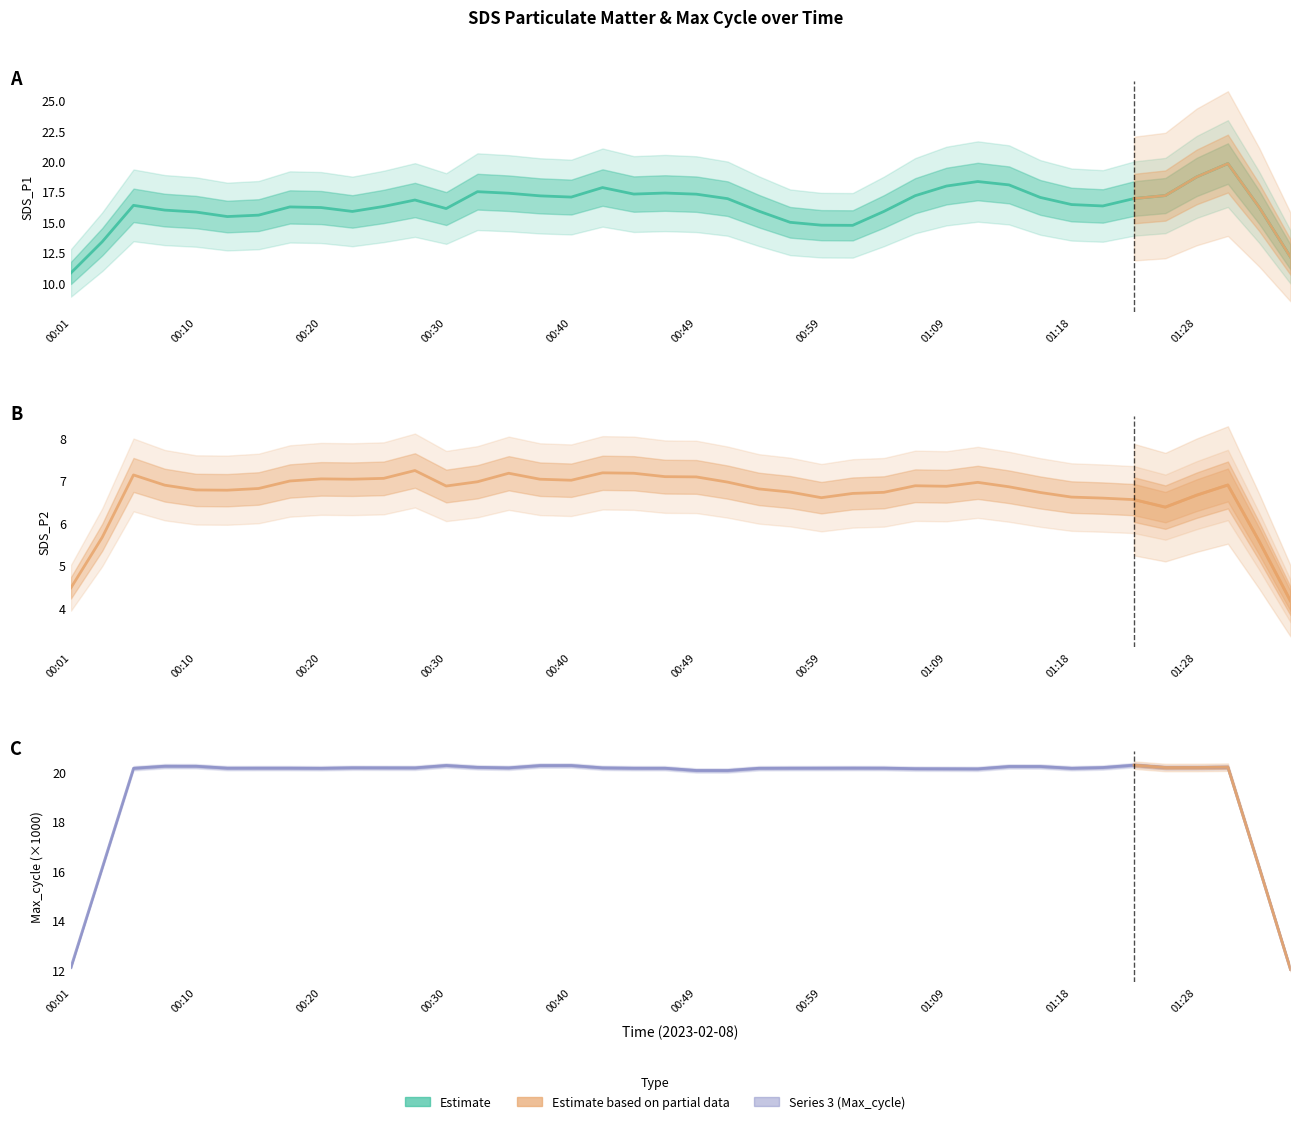

Between 00:59 and 01:28, which series saw the biggest shift?

SDS_P1